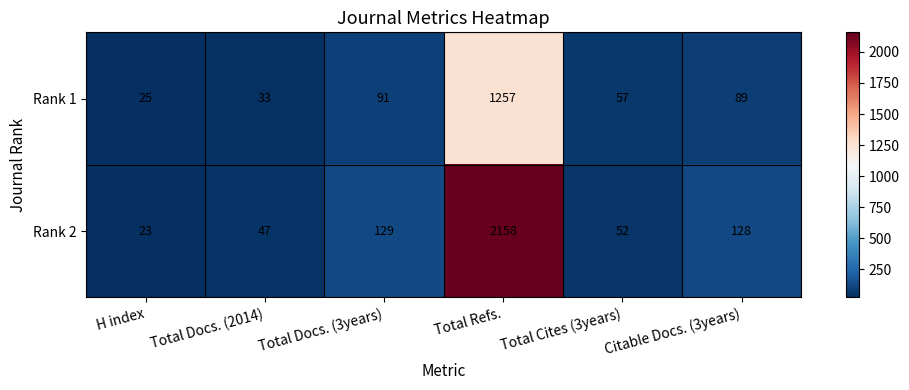

At which category does the chart reach its minimum across all series?

H index